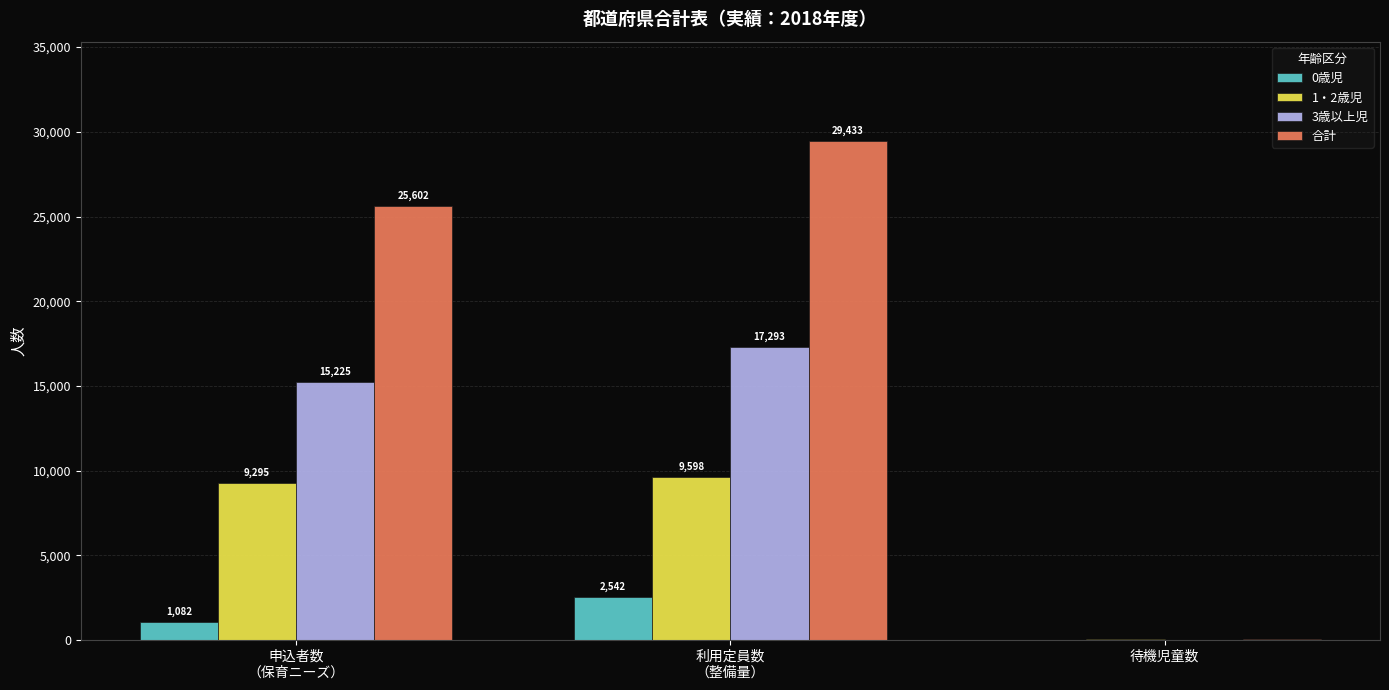

The 合計 series shows 49 at 待機児童数. True or false?

True